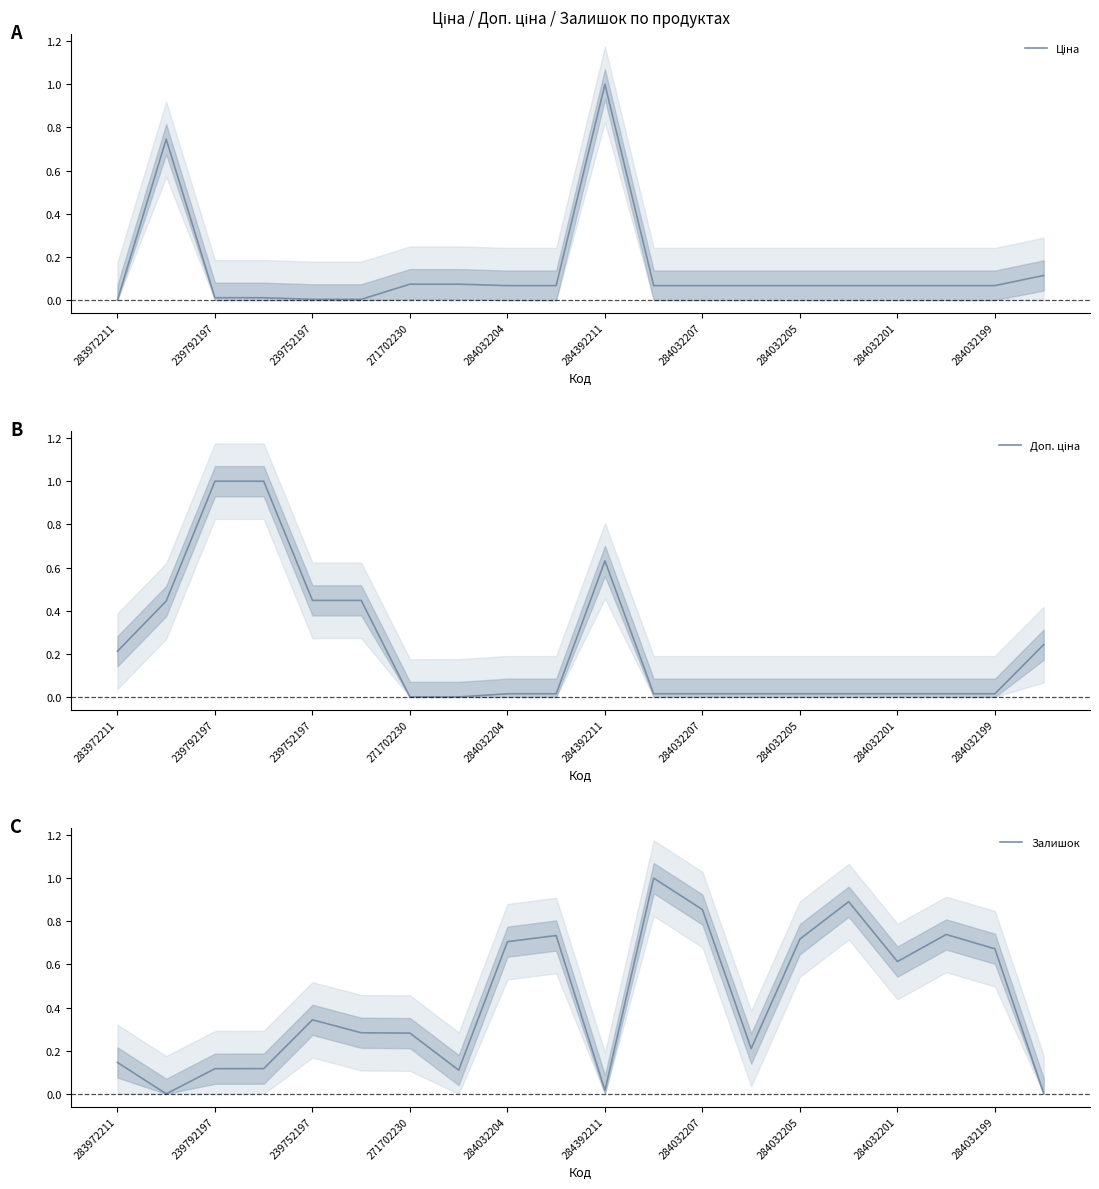

Between which two adjacent categories do Доп. ціна and Ціна first intersect?

283972211 and 239792197